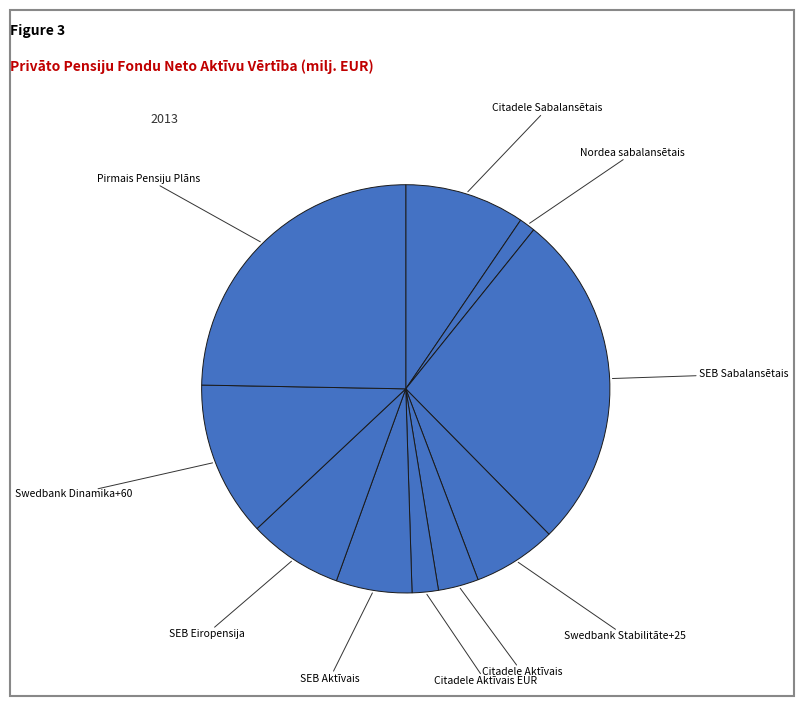

Rank the categories by value from highest to lowest.

SEB Sabalansētais, Pirmais Pensiju Plāns, Swedbank Dinamika+60, Citadele Sabalansētais, SEB Eiropensija, Swedbank Stabilitāte+25, SEB Aktīvais, Citadele Aktīvais, Citadele Aktīvais EUR, Nordea sabalansētais